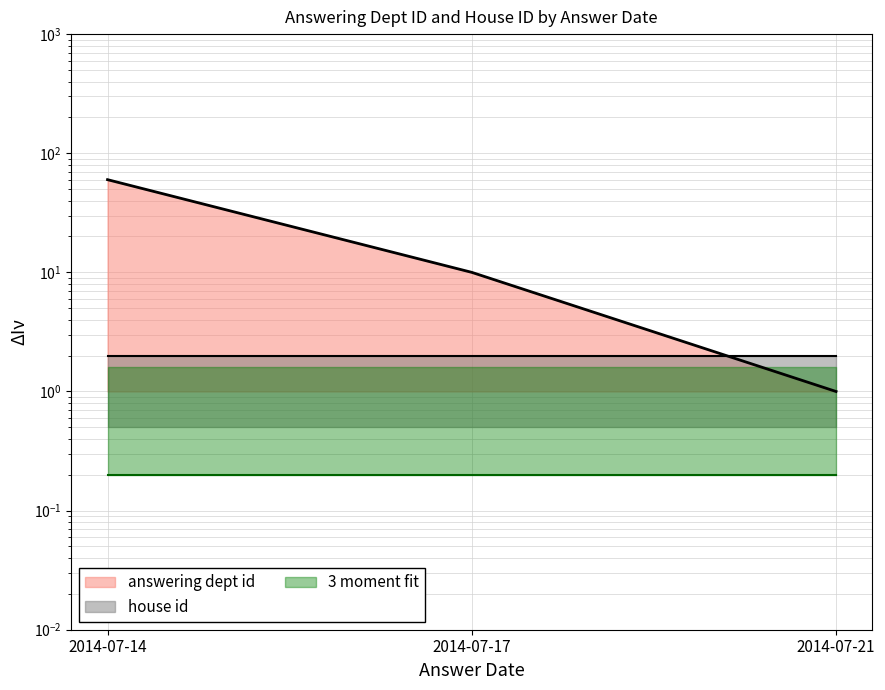

List the labels in order of value, largest first.

2014-07-14, 2014-07-17, 2014-07-21